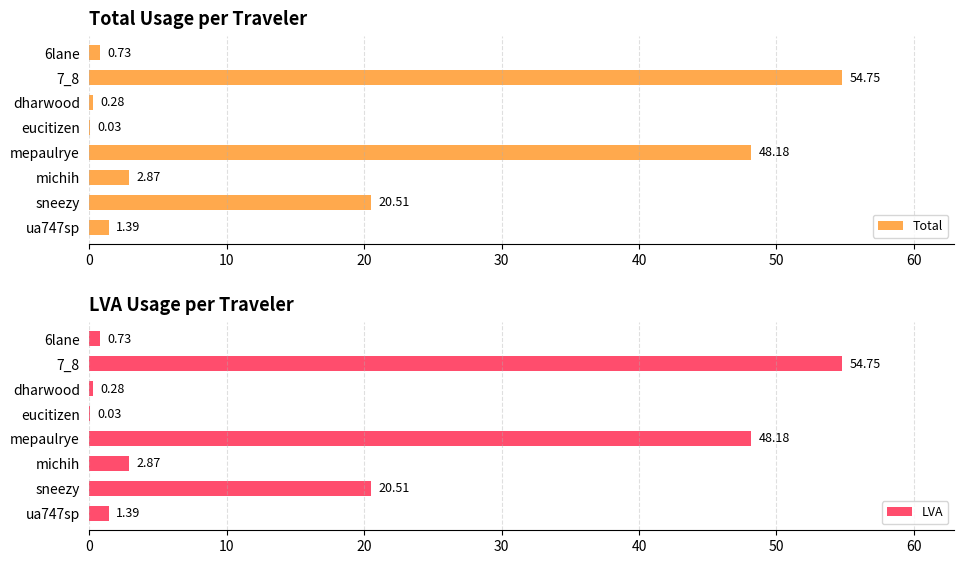

At which label does Total reach its peak?

7_8